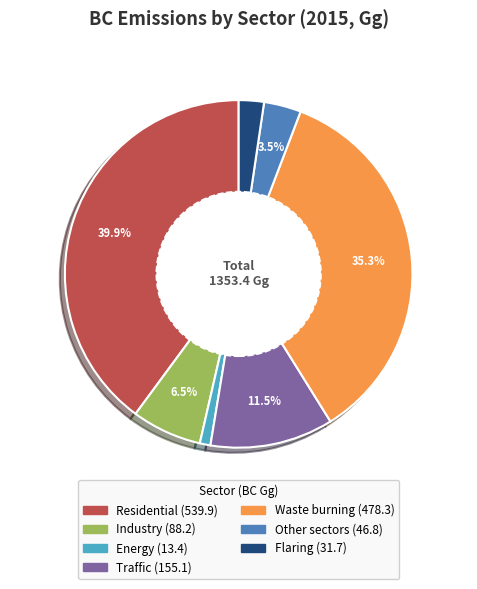

The Waste burning slice represents 48% of the pie. True or false?

False